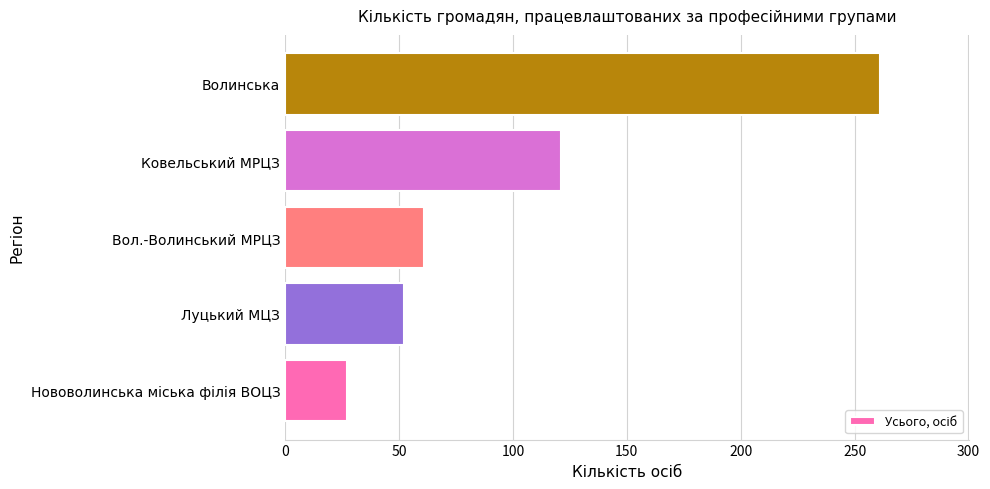

The chart shows a value of 121 at Ковельський МРЦЗ. True or false?

True